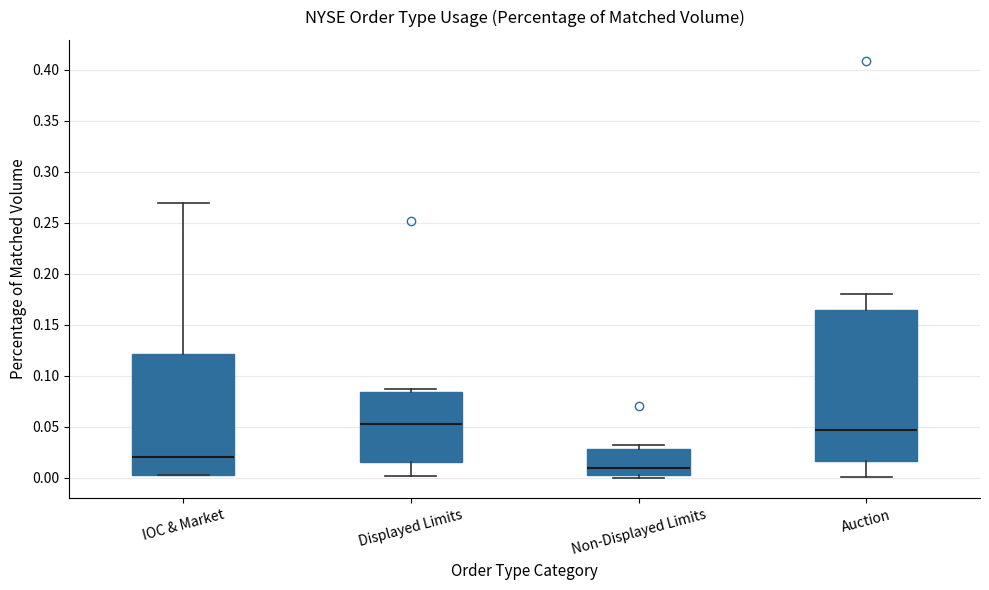

Which box has the lowest median line?

Non-Displayed Limits